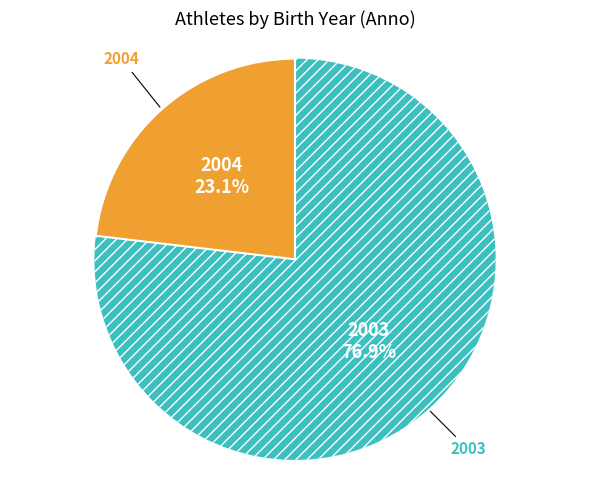

Is there a majority slice in this chart?

Yes